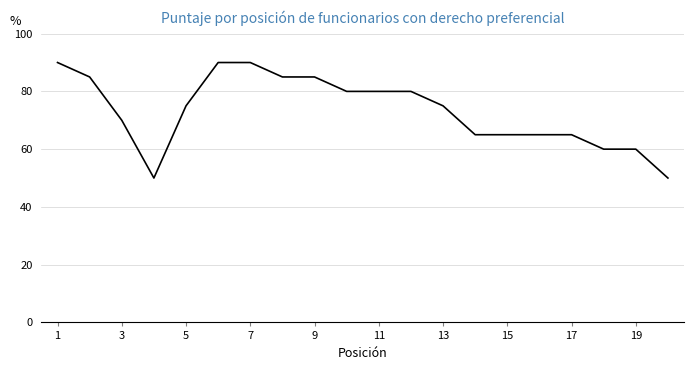

What is the smallest value displayed?

50